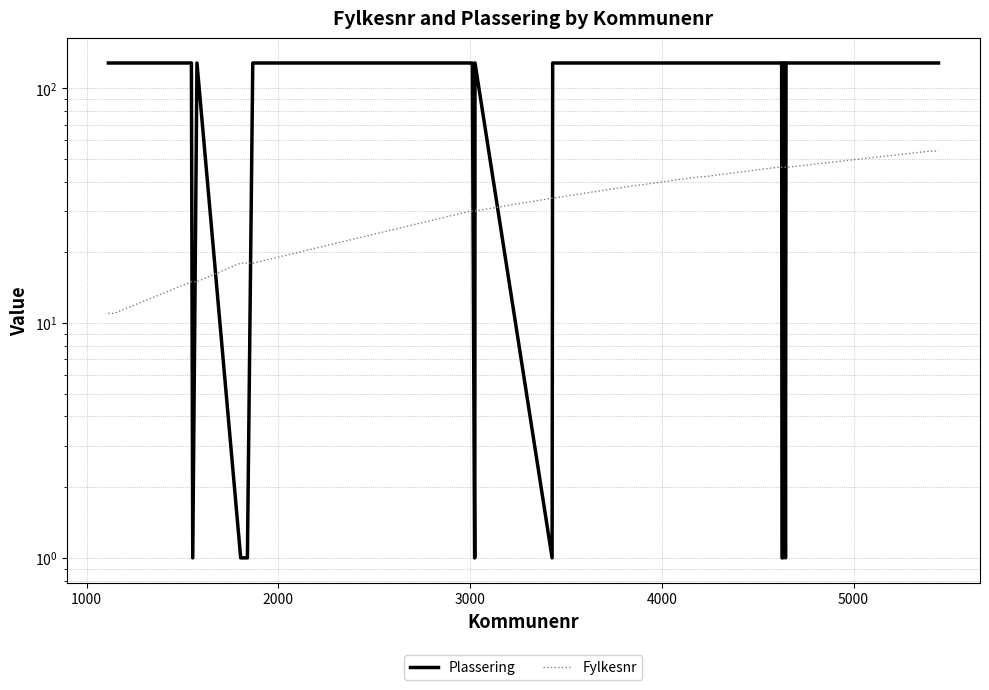

At how many categories does at least one series exceed 124?

28